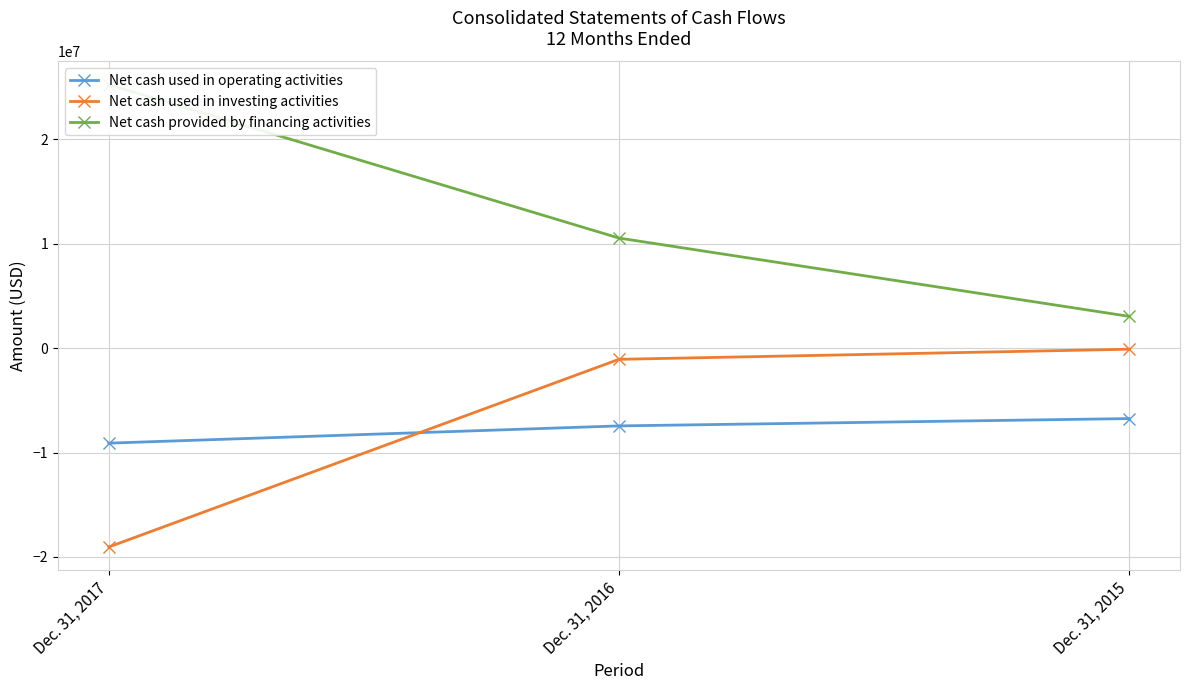

Does the chart display data point markers on the line(s)?

Yes